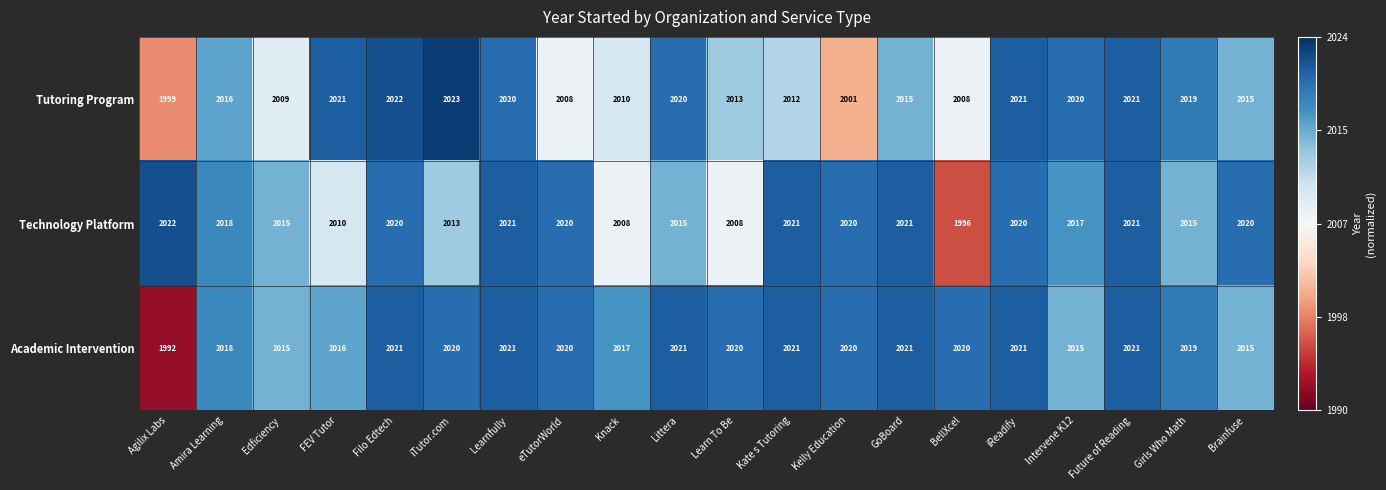

What is the greatest value displayed?

2023